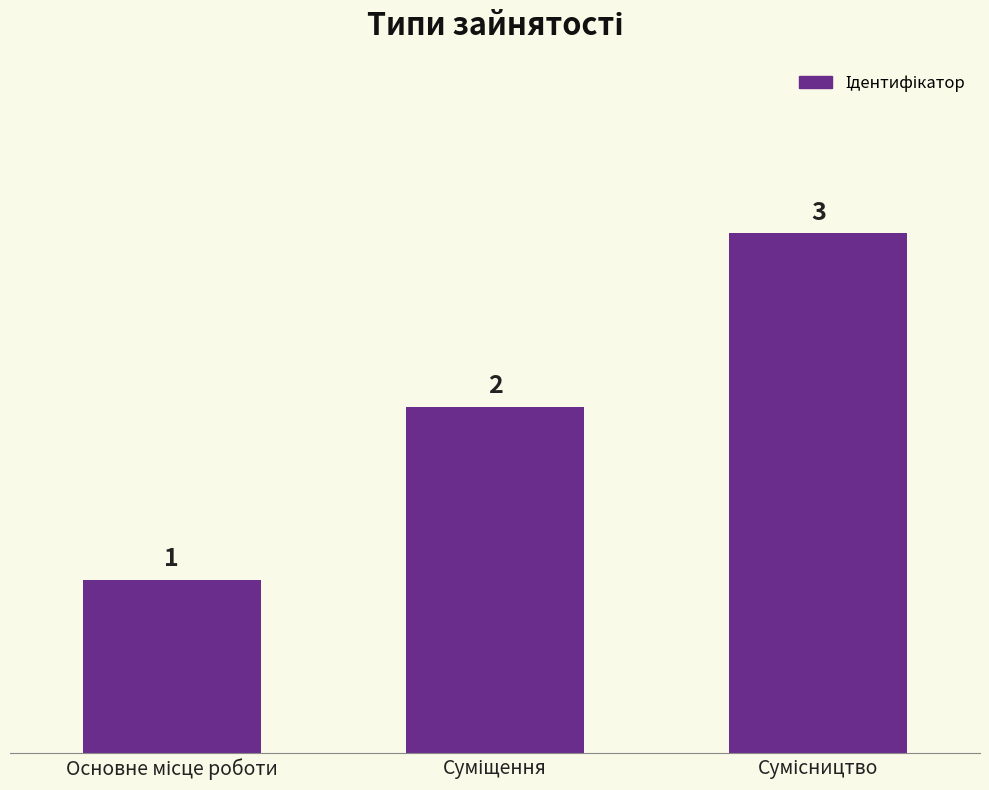

What is the value of the 3rd bar from the left?

3